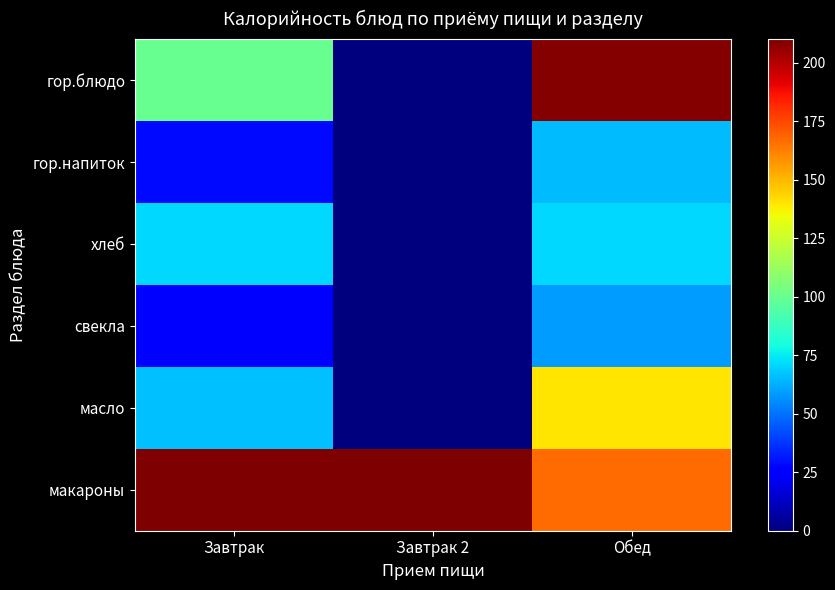

What is the maximum value shown in the chart?

210.0